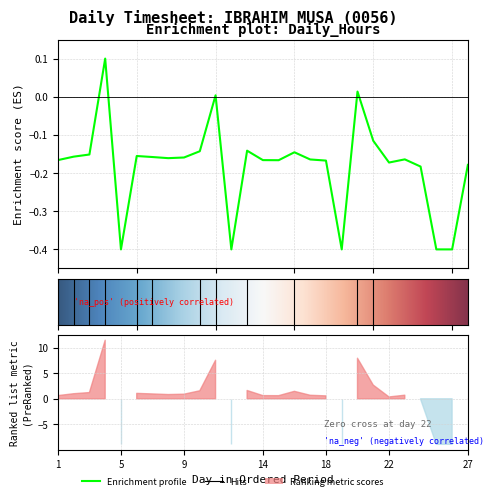

What is the maximum value shown in the chart?

0.1